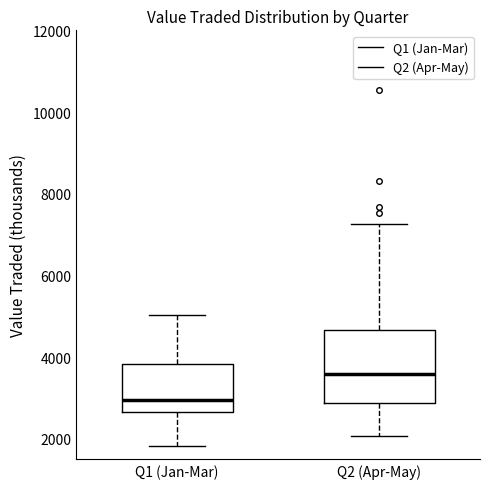

Where is the upper edge of the box for Q1 (Jan-Mar) on the y-axis? The values are not printed on the chart, so give them approximately, as read against the axis.

3800